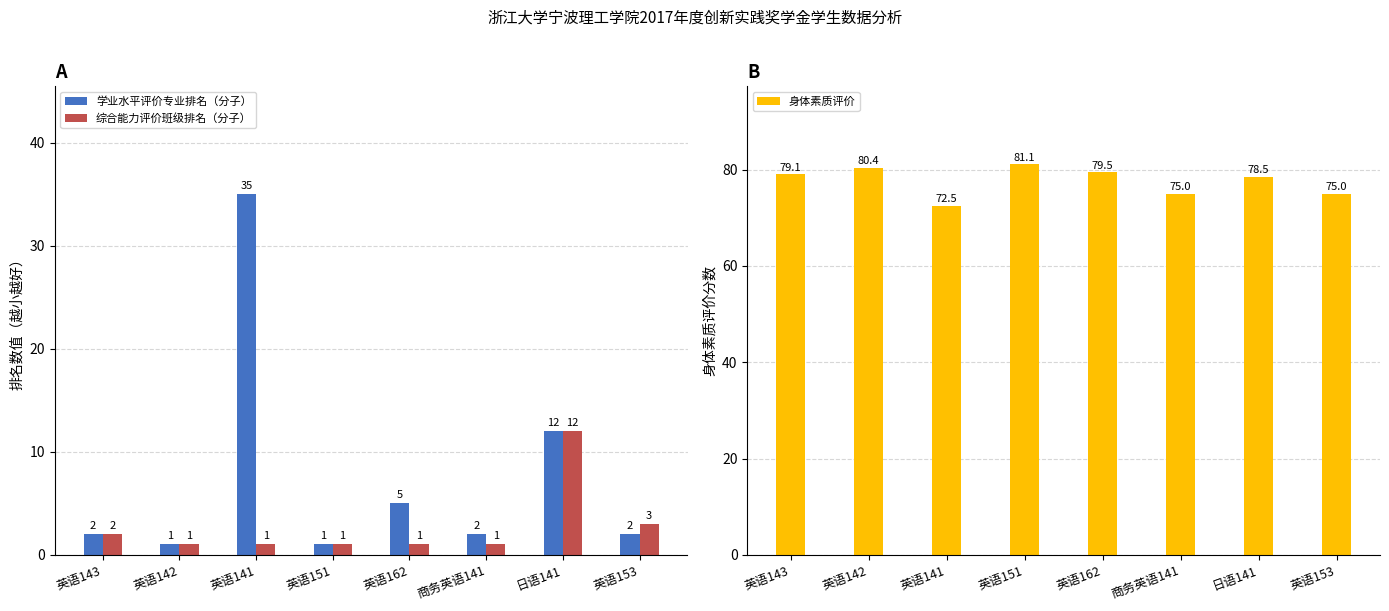

What are all the series names shown in the legend?

学业水平评价专业排名（分子）, 综合能力评价班级排名（分子）, 身体素质评价